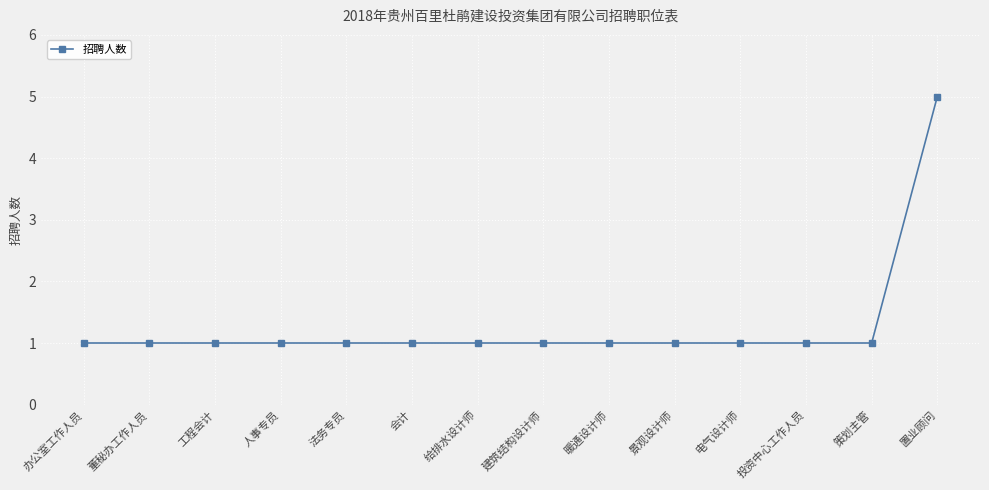

Is this an area chart (filled region under the line)?

No